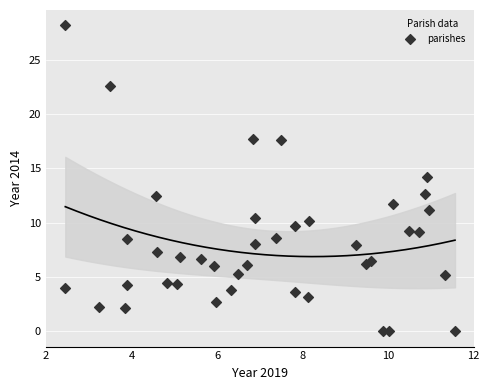

What is the range of X values (max minus min)?

9.1